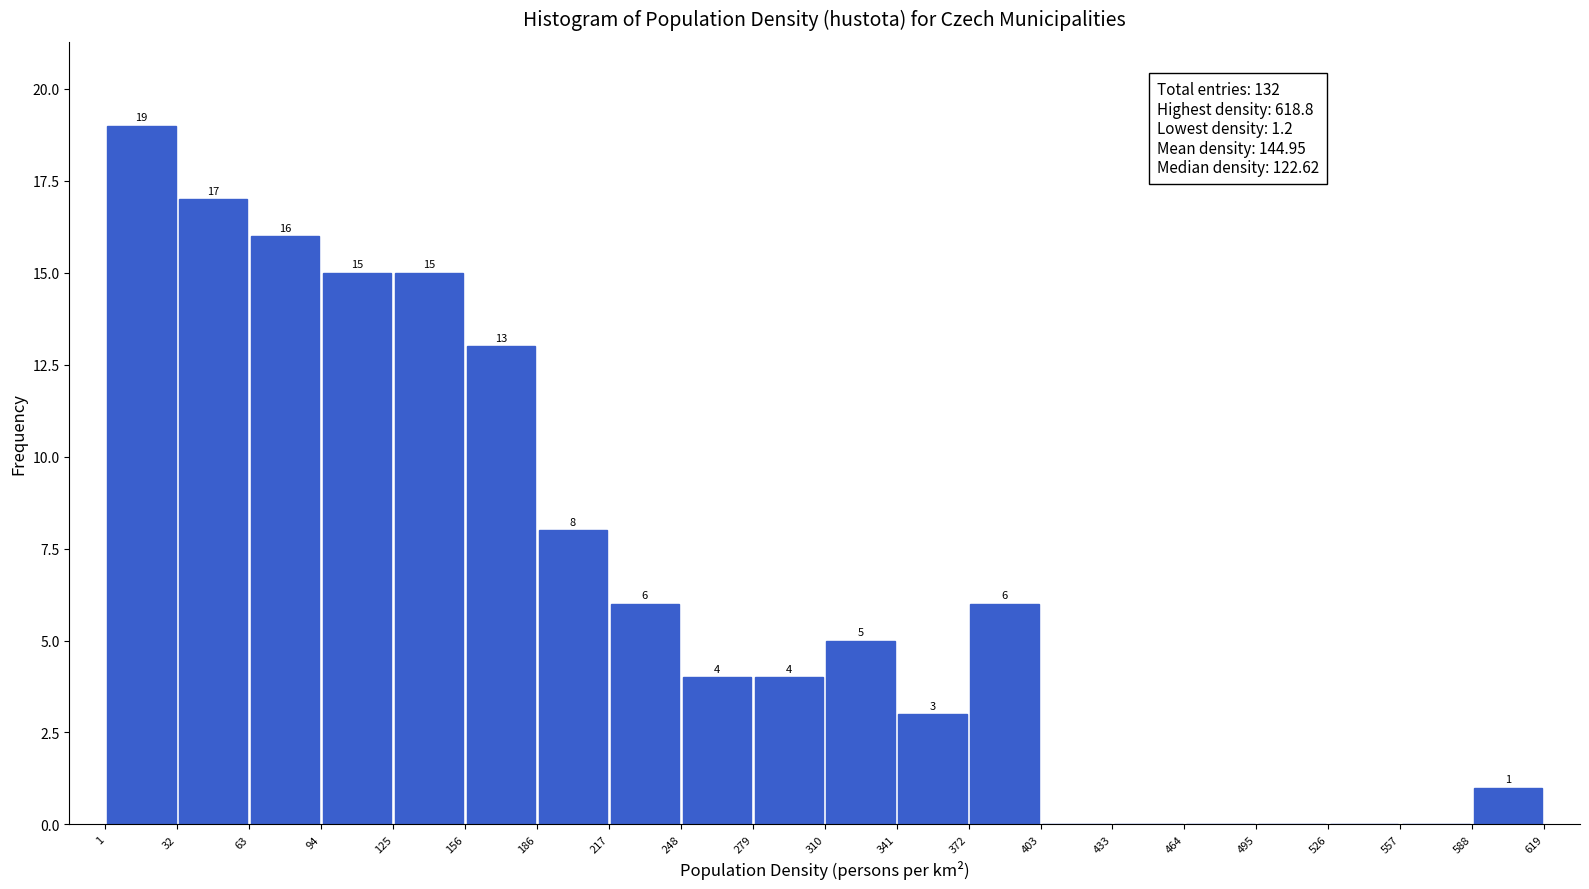

Over which range of the x-axis is the bar tallest?

1 to 32